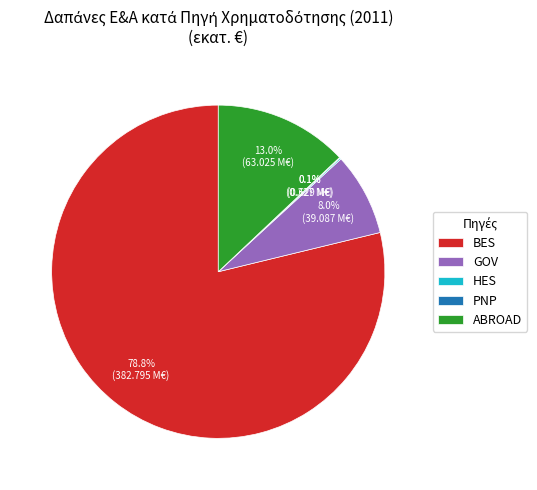

What percentage is the GOV slice, to the nearest percent?

8%